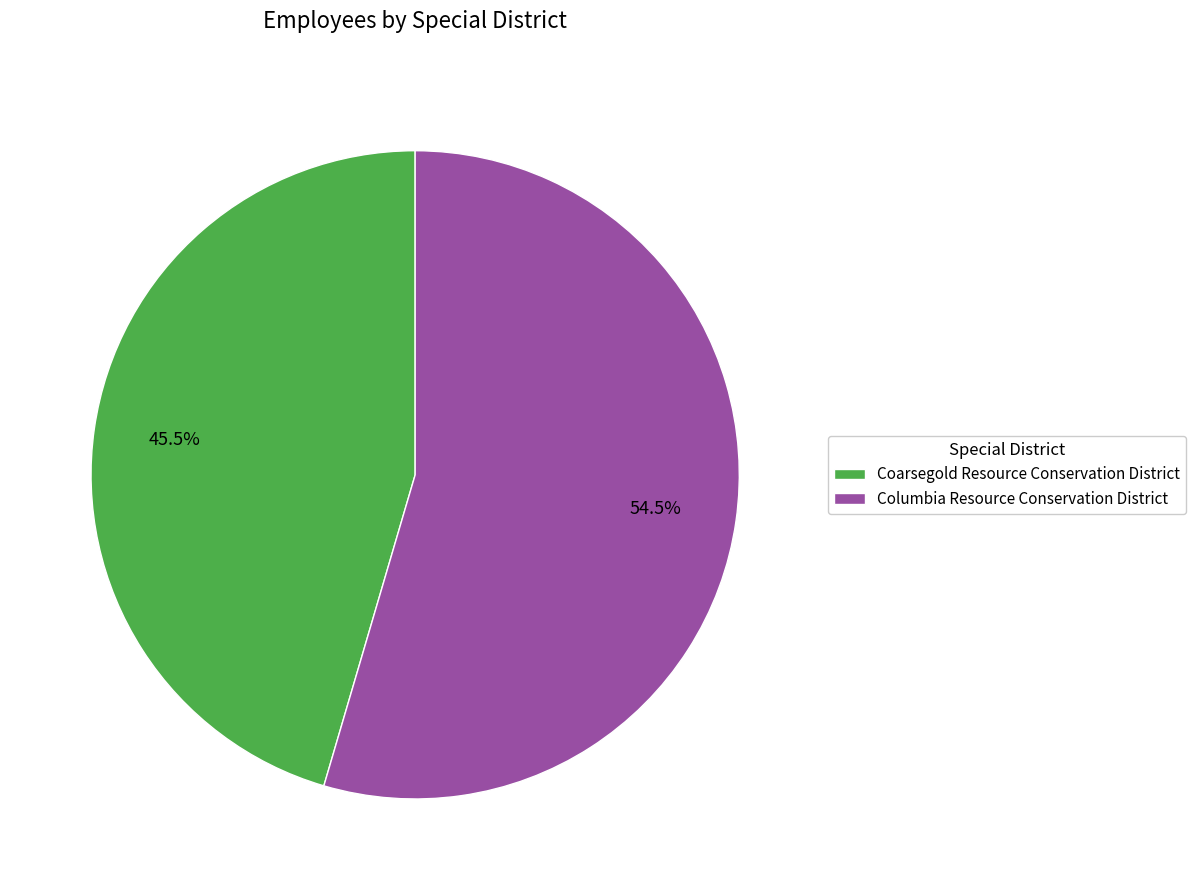

Count the number of slices in the pie.

2